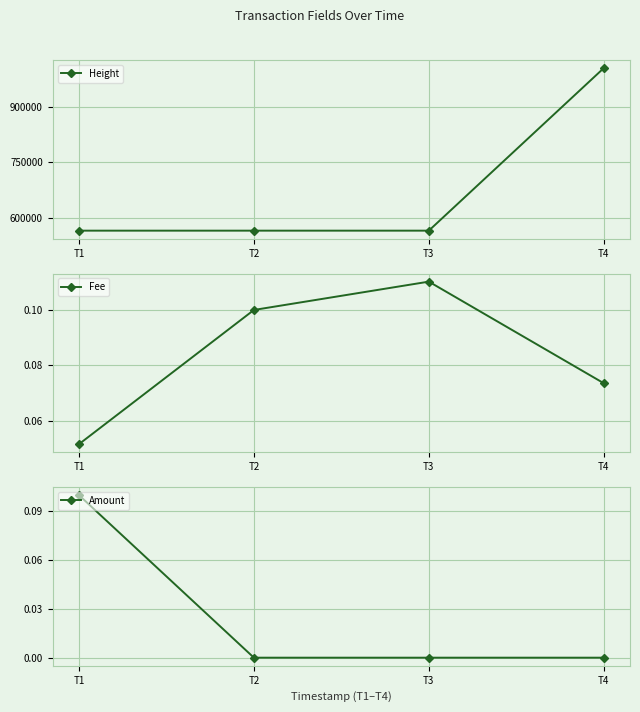

Reading right to left, extract all data points from this chart.

Height: 1005561.0	564699.0	564698.0	564694.0
Fee: 0.1	0.1	0.1	0.1
Amount: 0.0	0.0	0.0	0.1